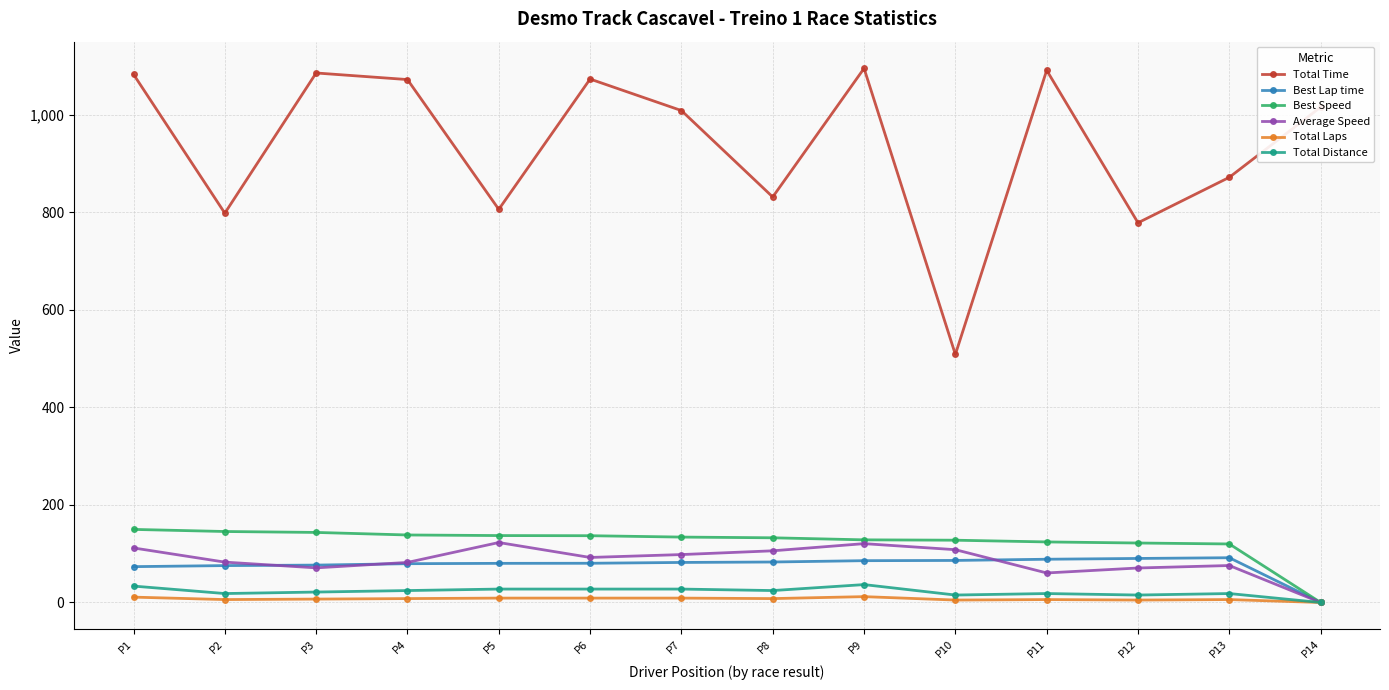

How many data points in Average Speed are above 92?

7